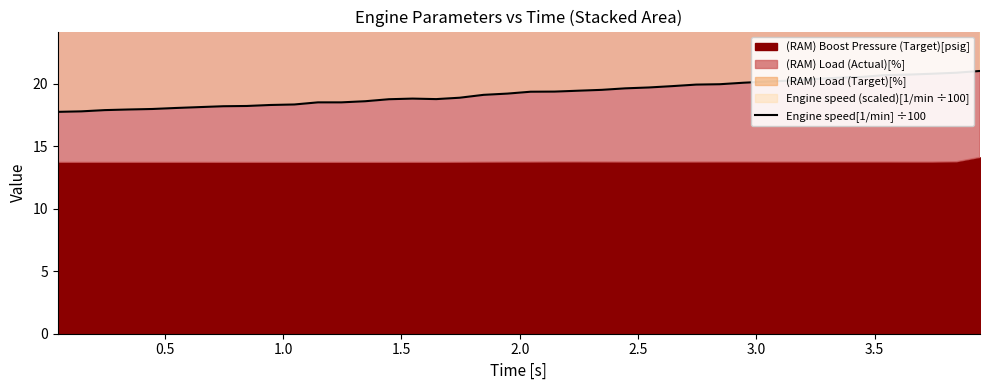

Reading left to right, extract all data points from this chart.

17.7	17.8	17.9	17.9	18.0	18.1	18.1	18.2	18.2	18.3	18.3	18.5	18.5	18.6	18.8	18.8	18.8	18.9	19.1	19.2	19.4	19.4	19.4	19.5	19.6	19.7	19.8	19.9	19.9	20.1	20.2	20.2	20.4	20.5	20.5	20.7	20.7	20.8	20.9	21.0